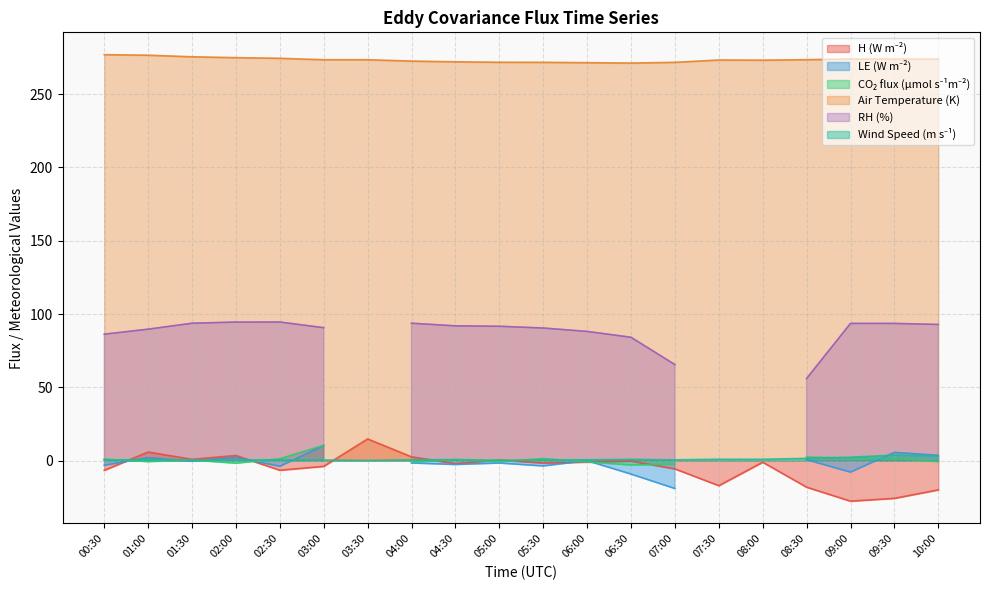

What is the label of the 8th point from the right?

06:30